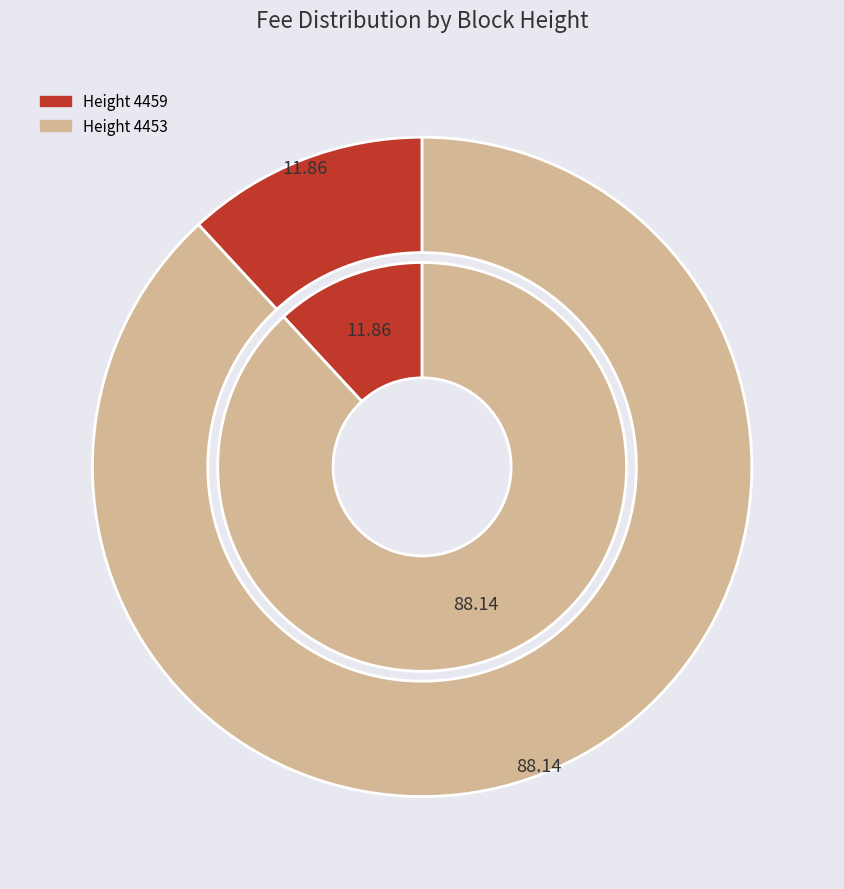

What percentage is NOT represented by 4453?

11.9%